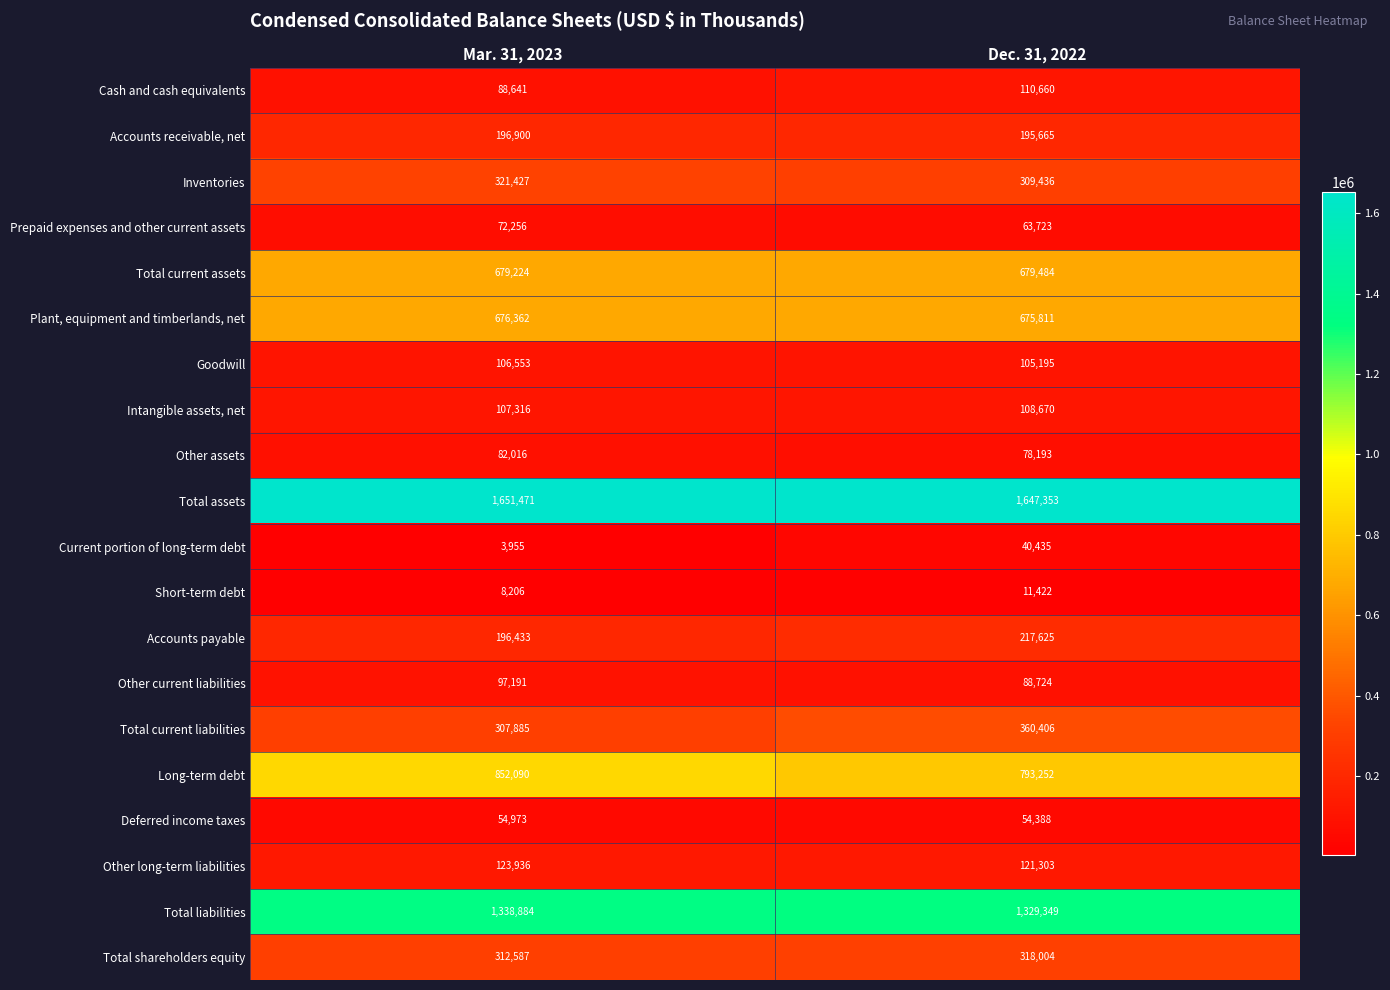

Which series has the widest spread of values?

Long-term debt